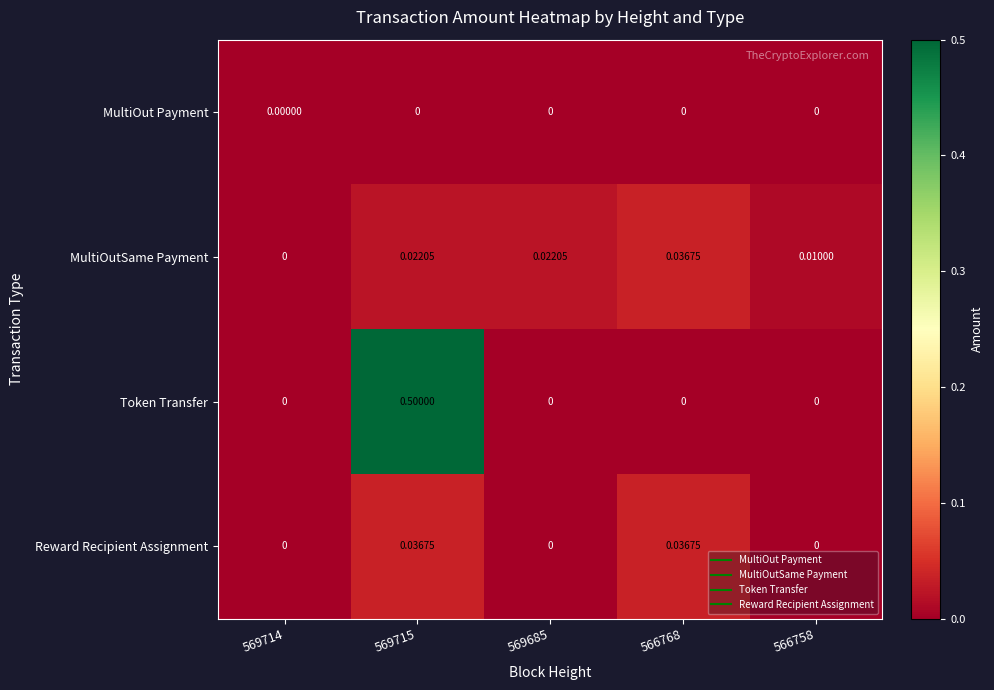

Is the value of MultiOut Payment at 569714 greater than the value of MultiOutSame Payment at 569685?

No